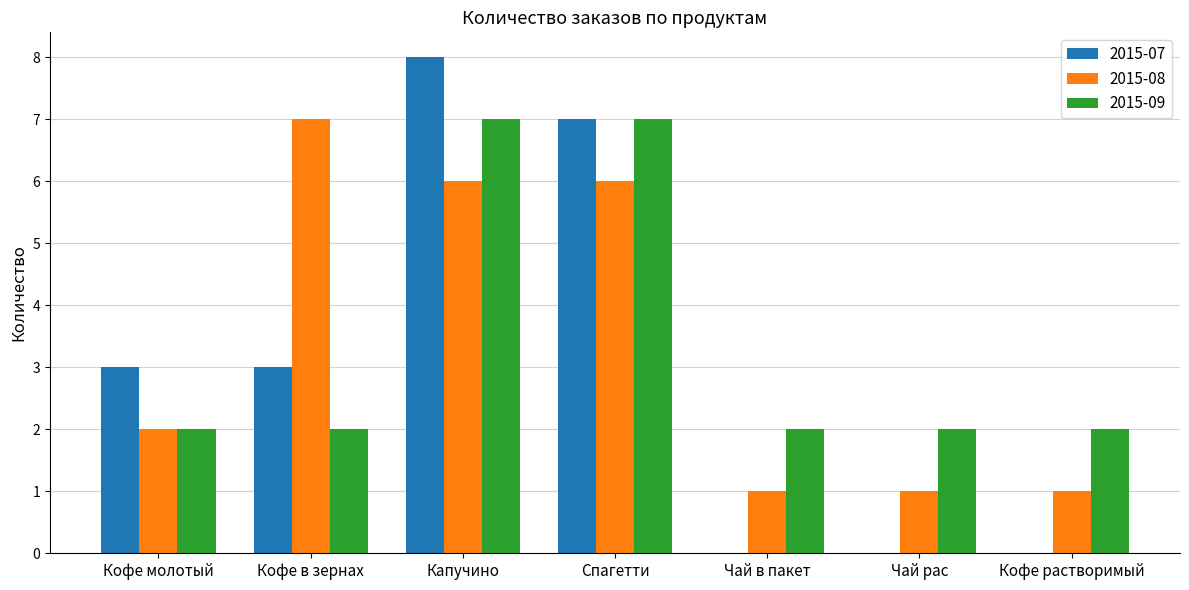

How many categories are shown in the chart?

7